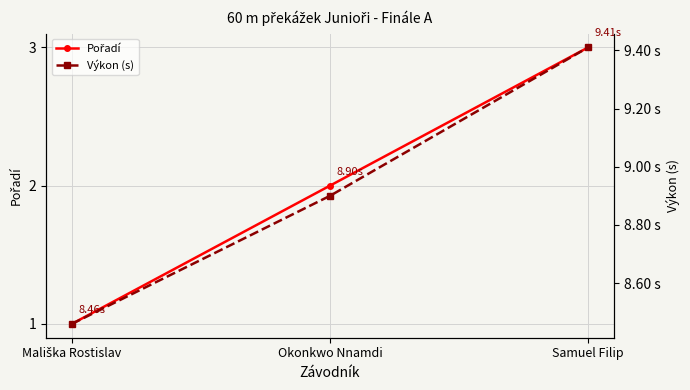

Which series has the largest range (max minus min)?

Pořadí